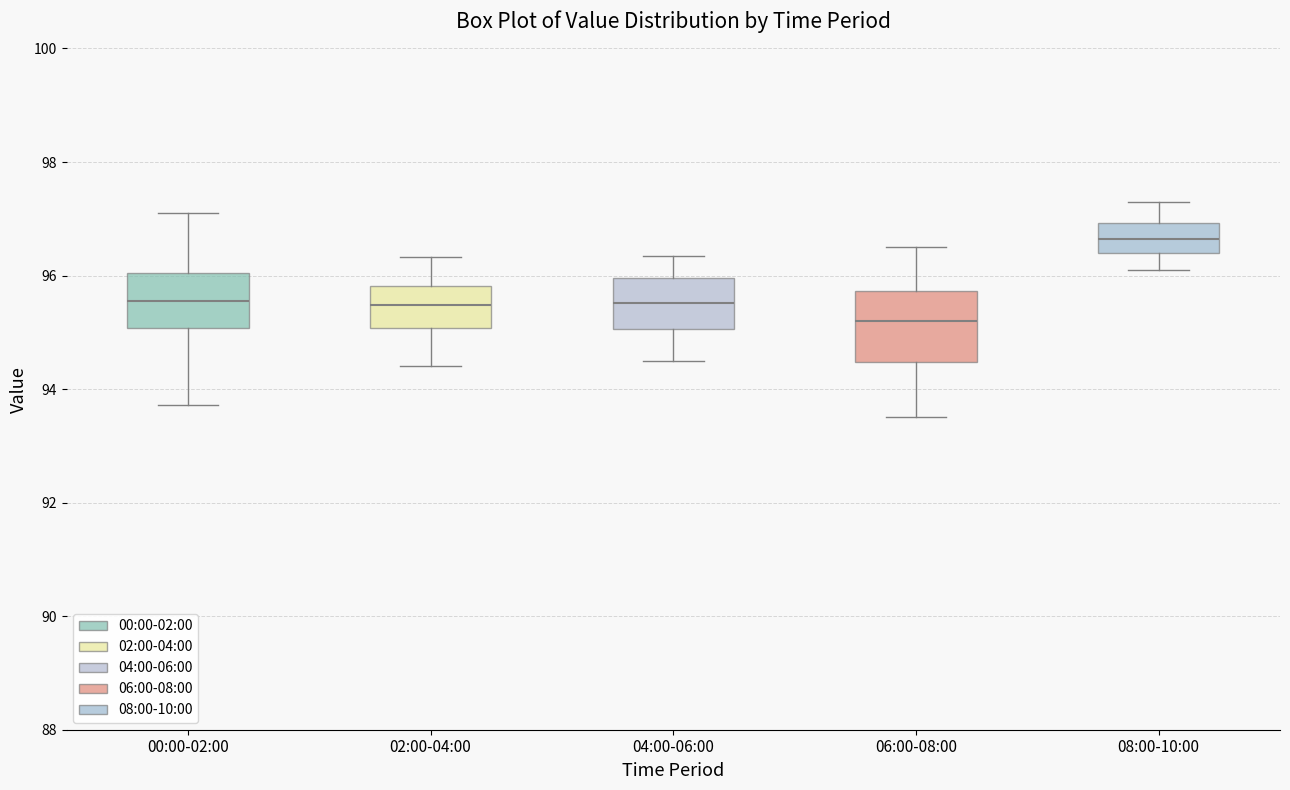

Reading left to right, transcribe this box plot: for each box, give where its median line is, the range the box spans, and where its two whiskers end, as read against the y-axis. The values are not printed on the chart, so give them approximately, as read against the axis.

00:00-02:00: median 95.6, box 95.0 to 96.0, whiskers 93.8 to 97.2
02:00-04:00: median 95.4, box 95.0 to 95.8, whiskers 94.4 to 96.4
04:00-06:00: median 95.6, box 95.0 to 96.0, whiskers 94.6 to 96.4
06:00-08:00: median 95.2, box 94.4 to 95.8, whiskers 93.6 to 96.6
08:00-10:00: median 96.6, box 96.4 to 97.0, whiskers 96.2 to 97.4